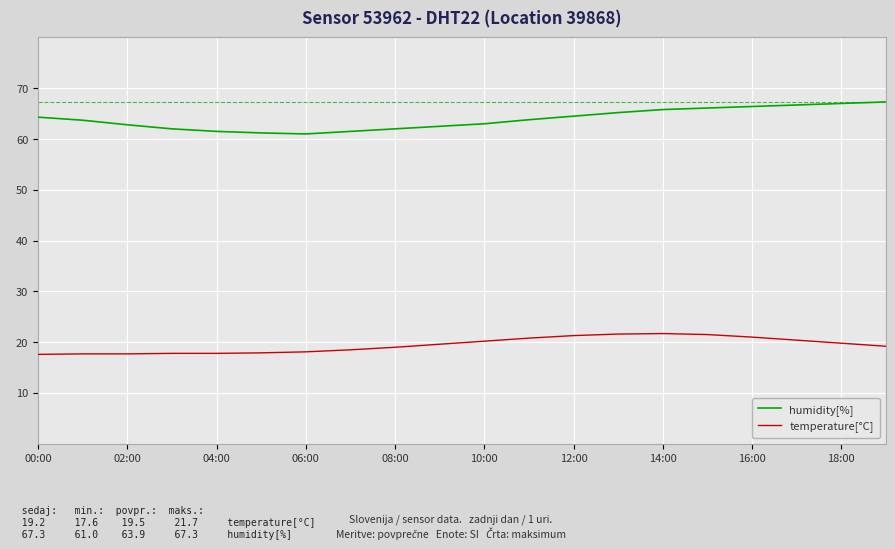

True or false: temperature[°C] and humidity[%] intersect in this chart.

False